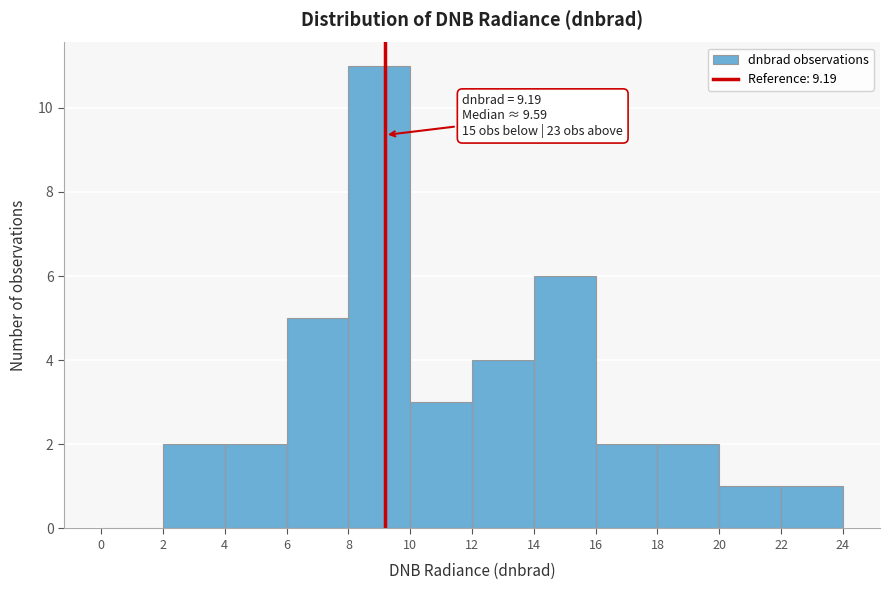

Which range on the x-axis has the tallest bar?

8 to 10